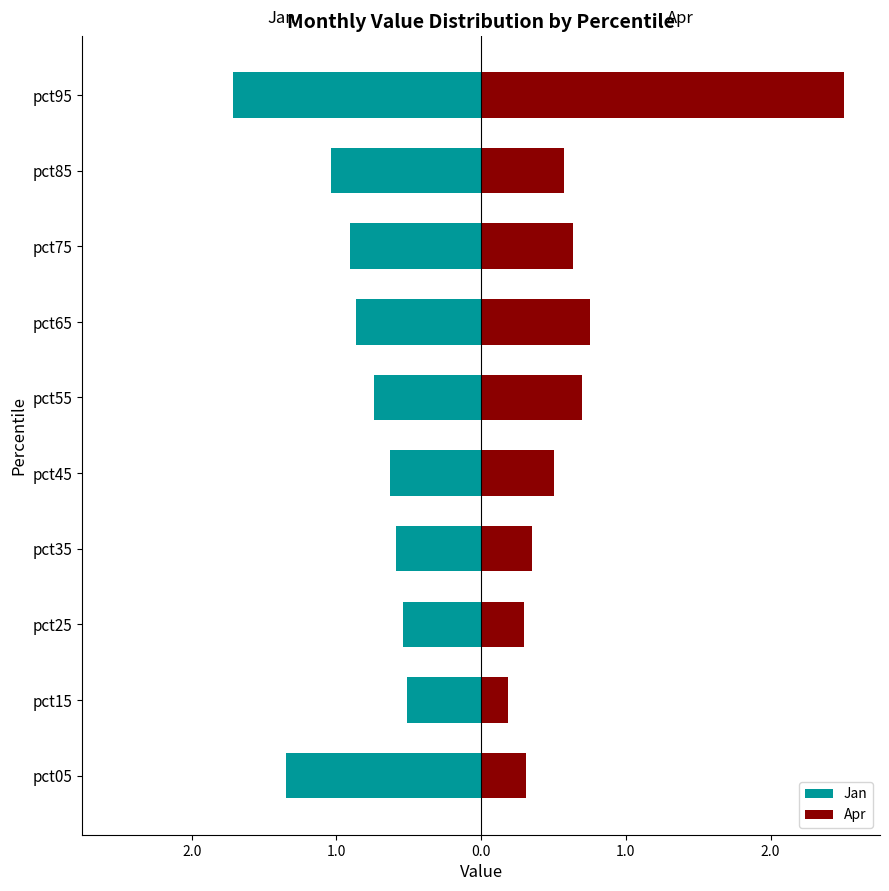

Is it true that Jan equals -0.5 at pct15?

True